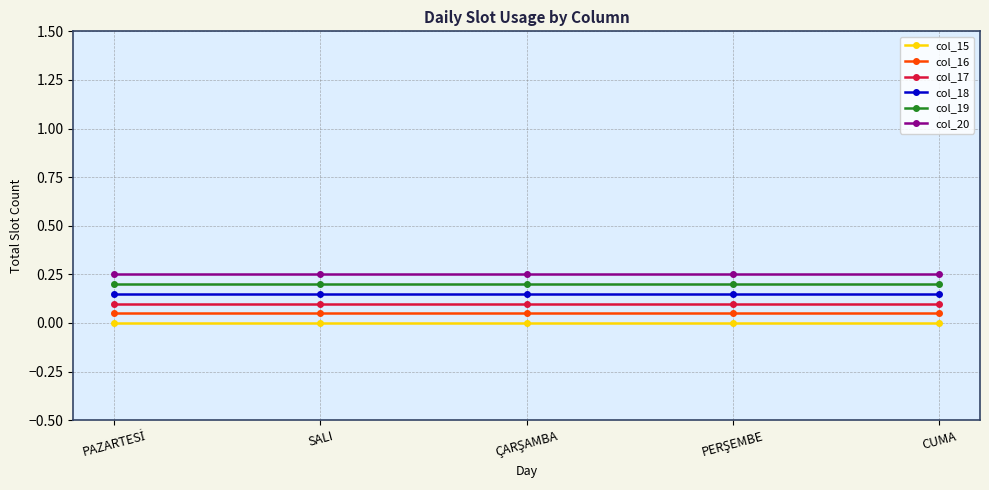

Does the chart have visible grid lines?

Yes